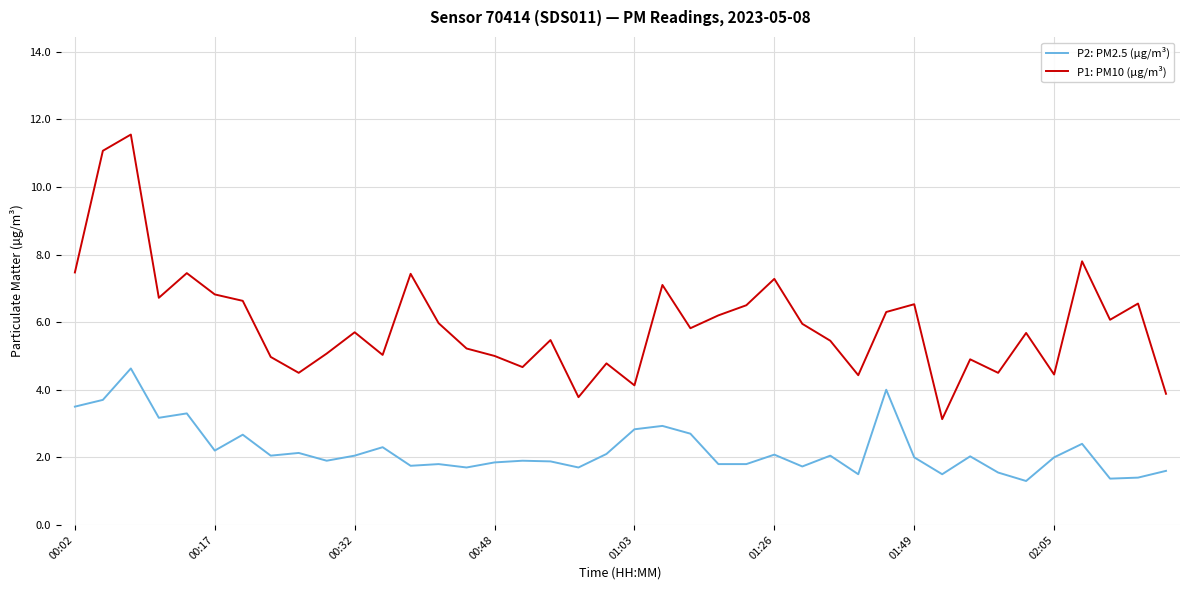

Which series has the largest range (max minus min)?

P1: PM10 (µg/m³)